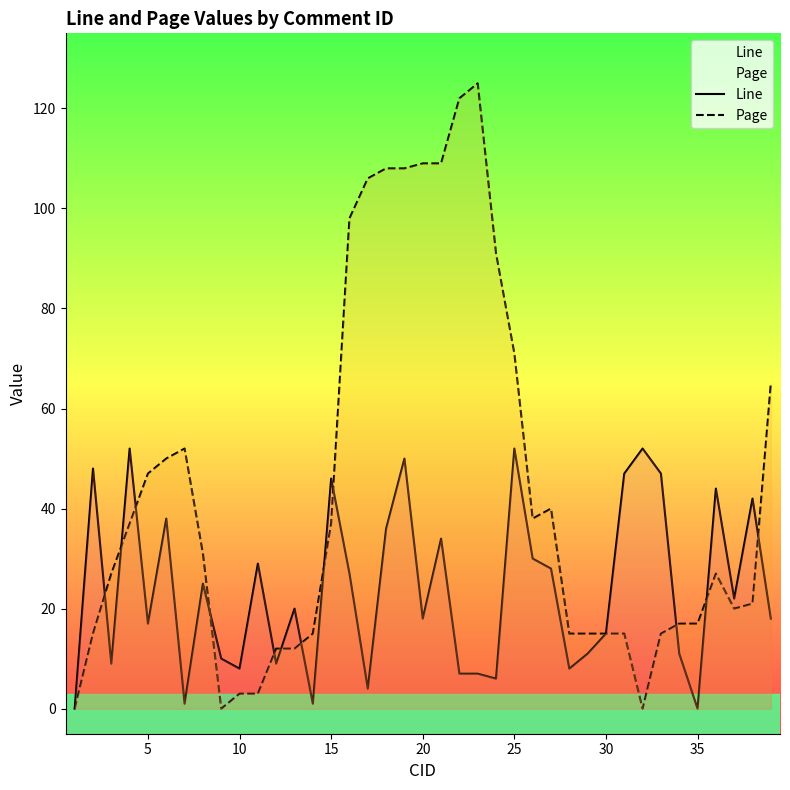

Reading right to left, what are all the values shown in this chart?

Line: 18	42	22	44	0	11	47	52	47	15	11	8	28	30	52	6	7	7	34	18	50	36	4	27	46	1	20	9	29	8	10	25	1	38	17	52	9	48	0
Page: 65	21	20	27	17	17	15	0	15	15	15	15	40	38	71	91	125	122	109	109	108	108	106	98	37	15	12	12	3	3	0	31	52	50	47	37	27	15	0